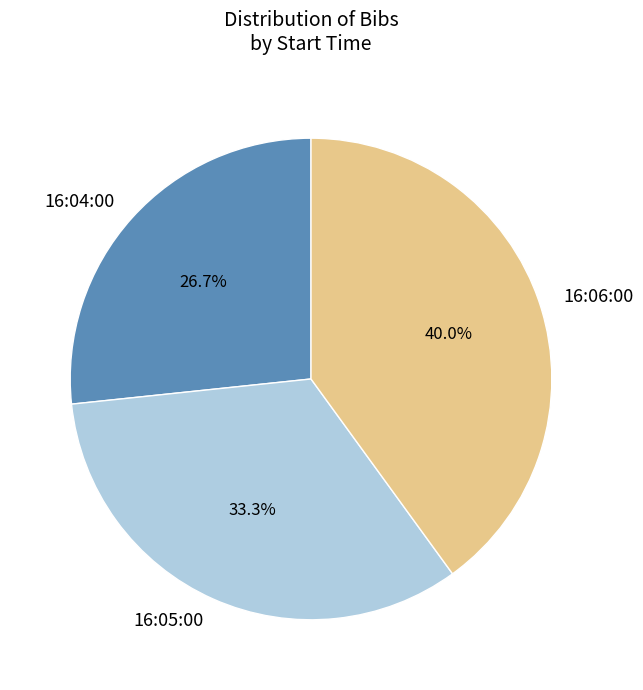

To the nearest percent, what portion does 16:04:00 represent?

27%